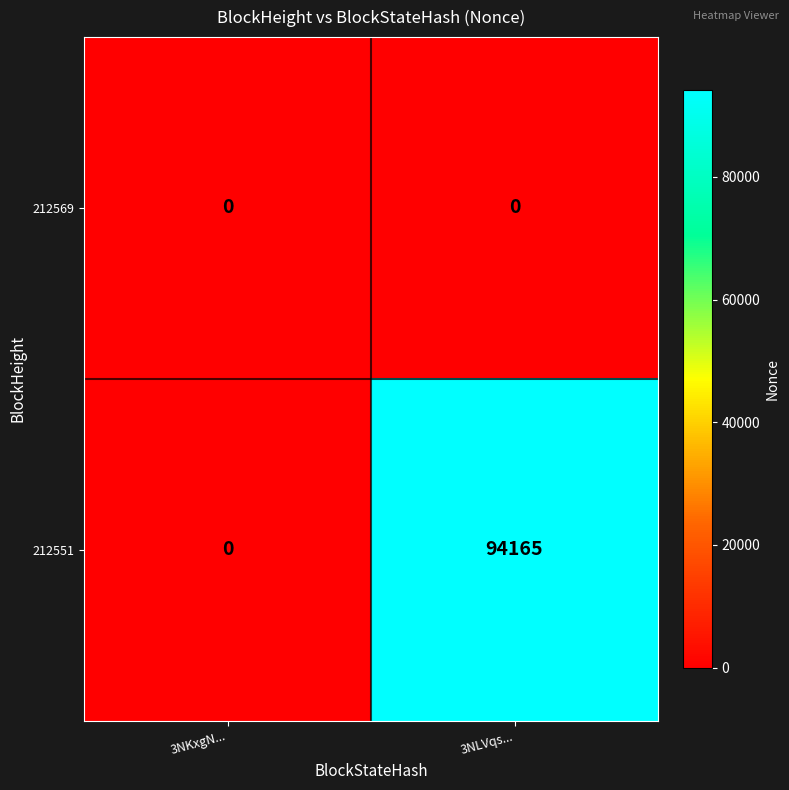

True or false: 212551 has a value of 51213 at 3NLVqs....

False